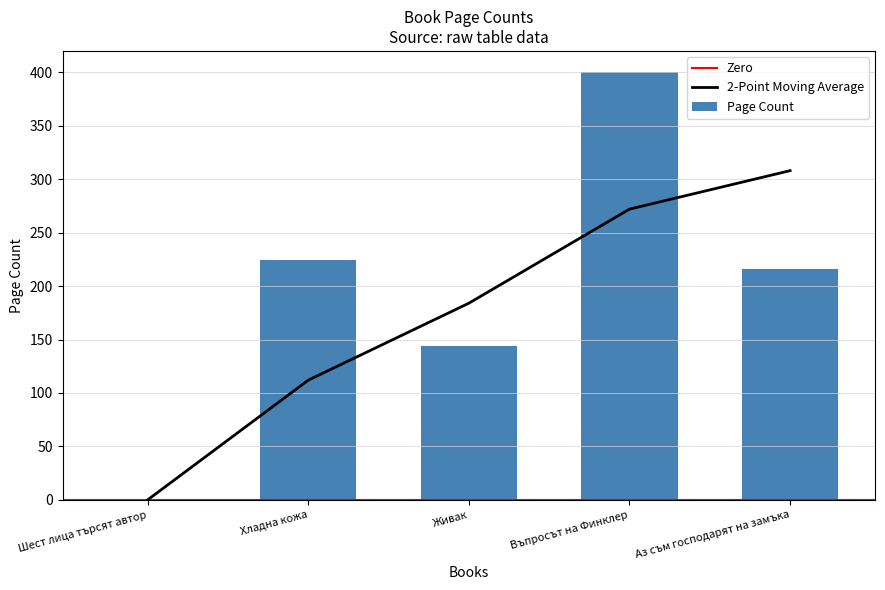

The chart shows a value of -221 at Шест лица търсят автор. True or false?

False